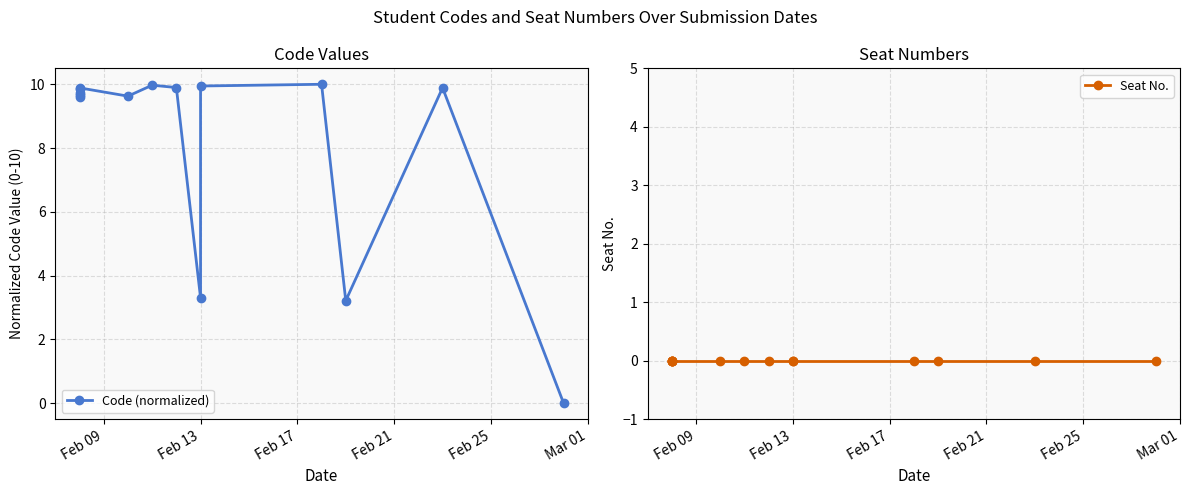

True or false: Code (normalized) and Seat No. cross at least once.

False